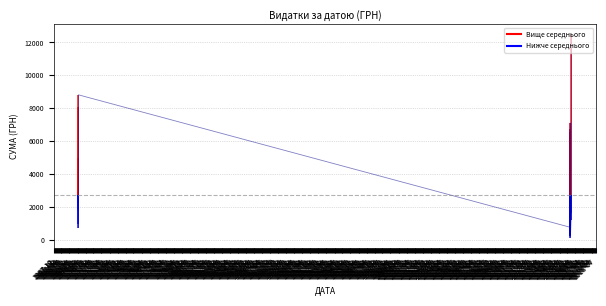

True or false: the data has more than 1 interior local peaks.

True